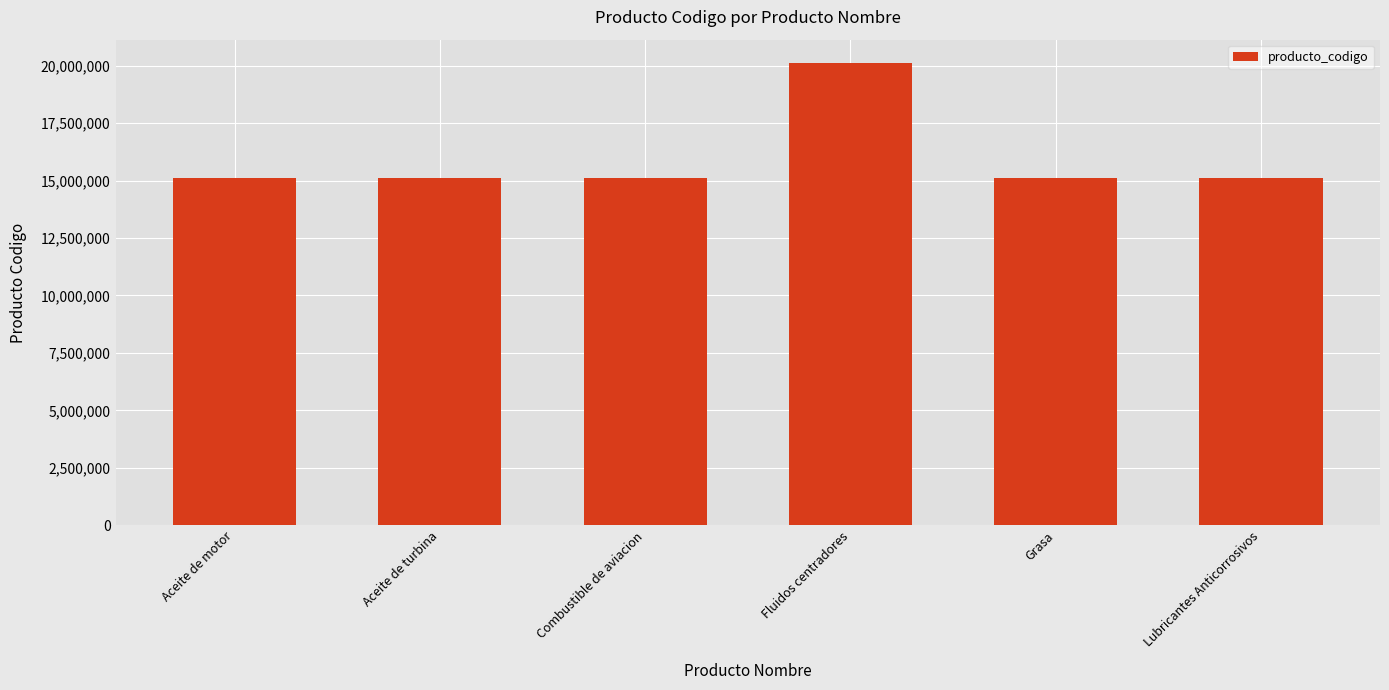

What is the label of the 1st bar from the right?

Lubricantes Anticorrosivos